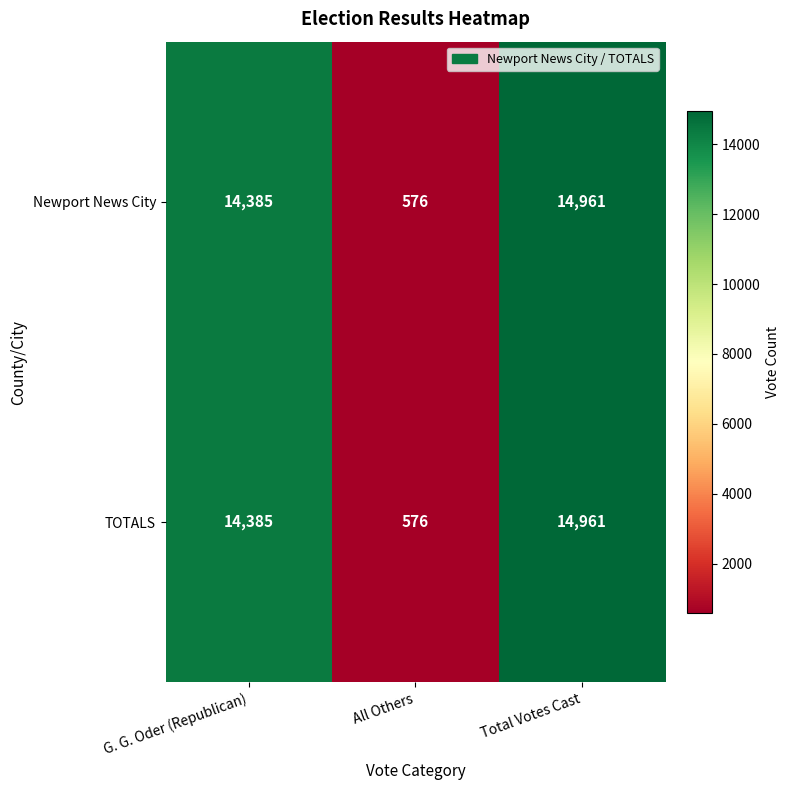

How many categories are shown in the chart?

3